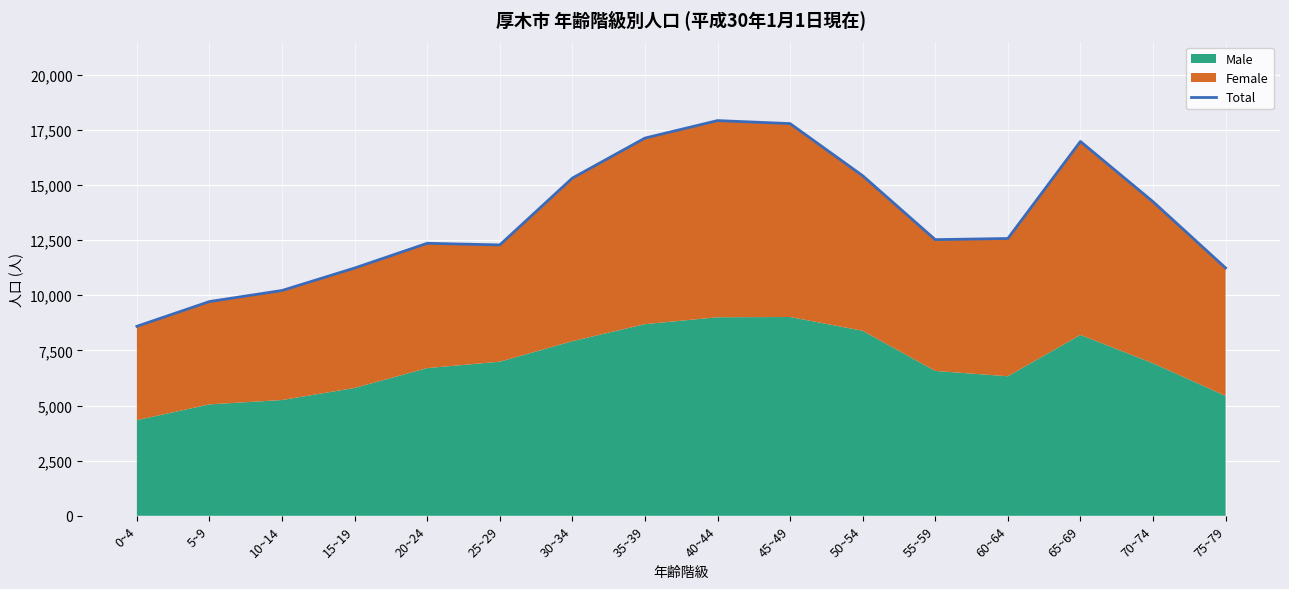

What is the label of the 12th point from the left?

55~59